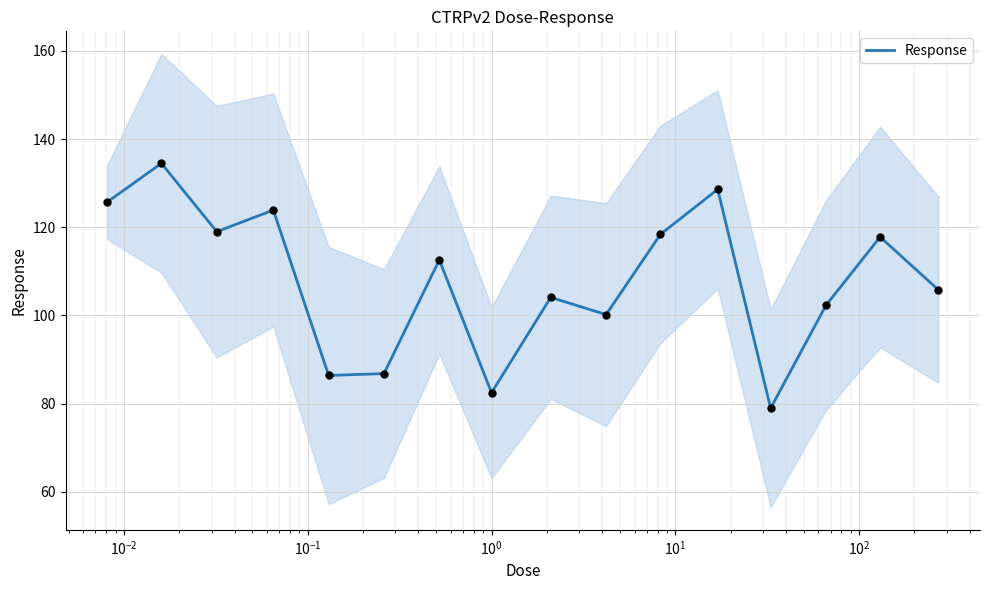

What is the minimum value for Response?

79.0